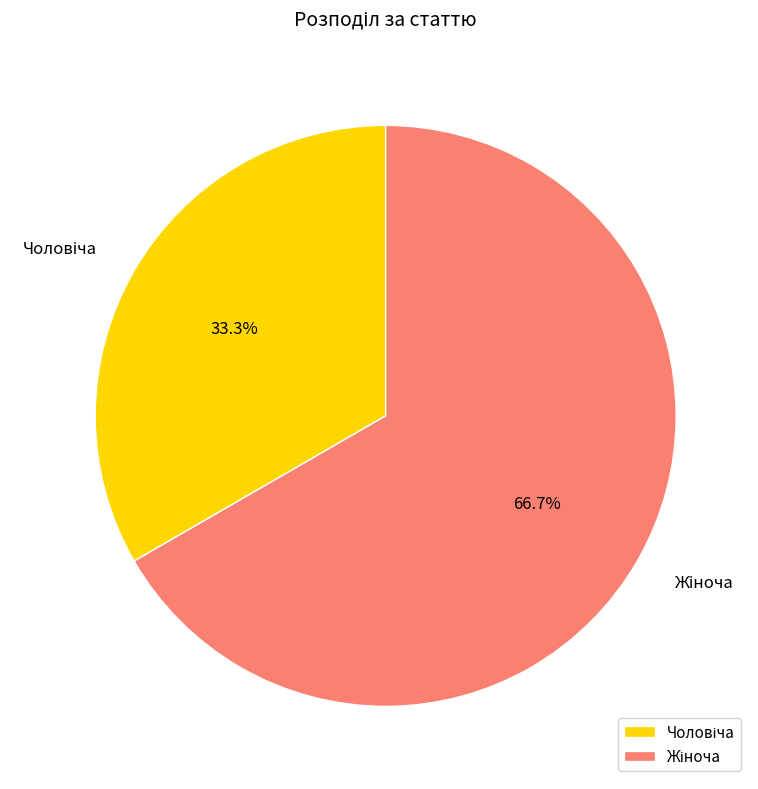

Is there a majority slice in this chart?

Yes